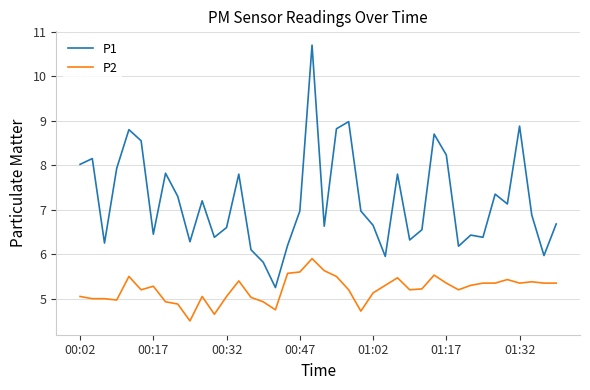

Does the chart have visible grid lines?

Yes